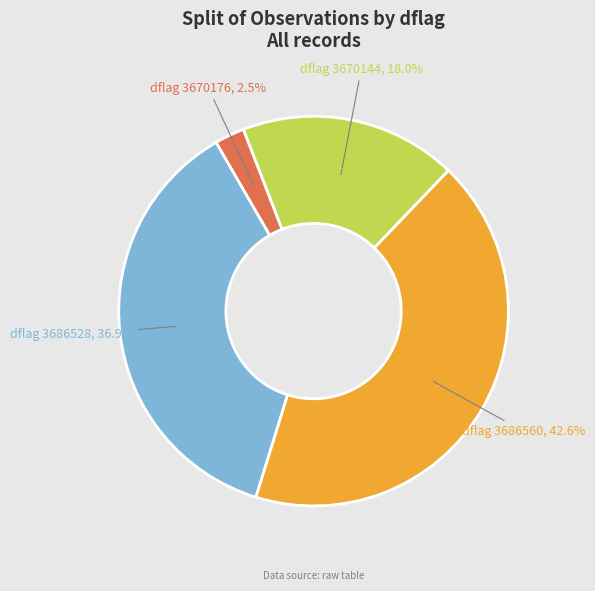

Combined, do 3686528 and 3670176 account for over 50%?

No